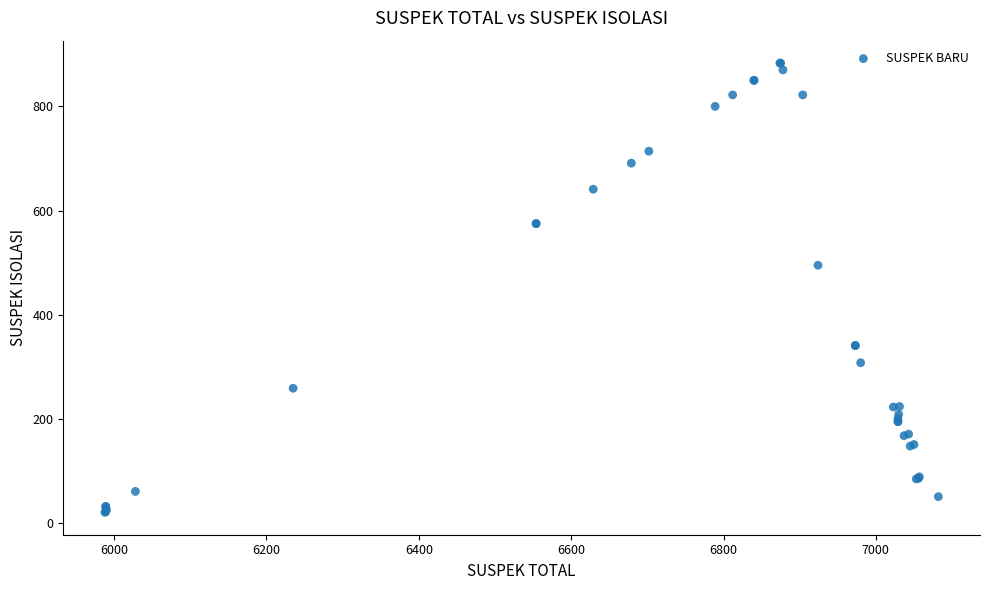

What Y value in the scatter plot is closest to 452?

495